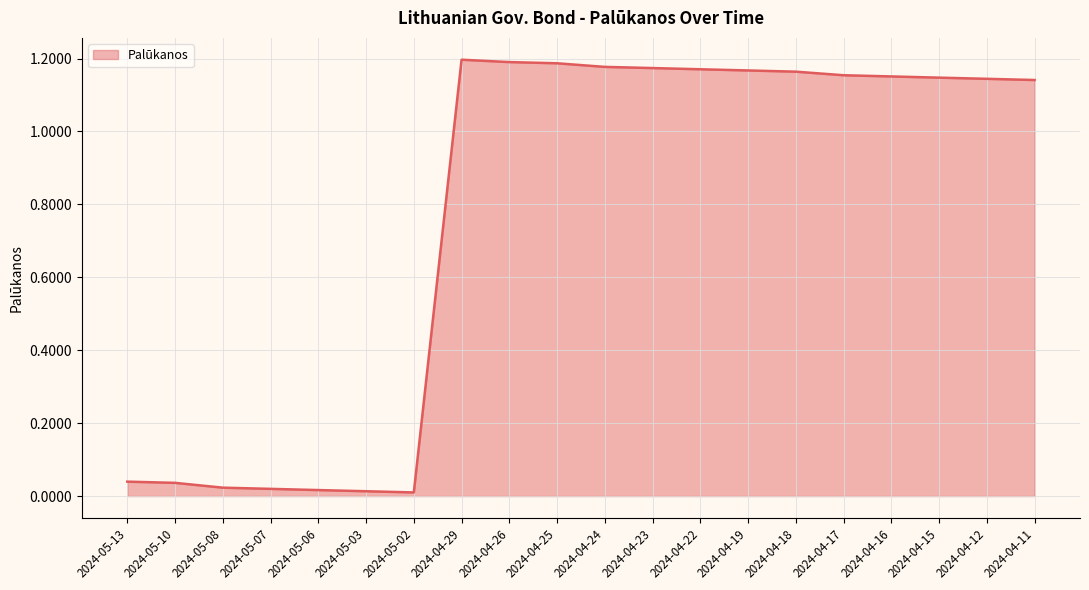

Which label corresponds to the largest value in the chart?

2024-04-29